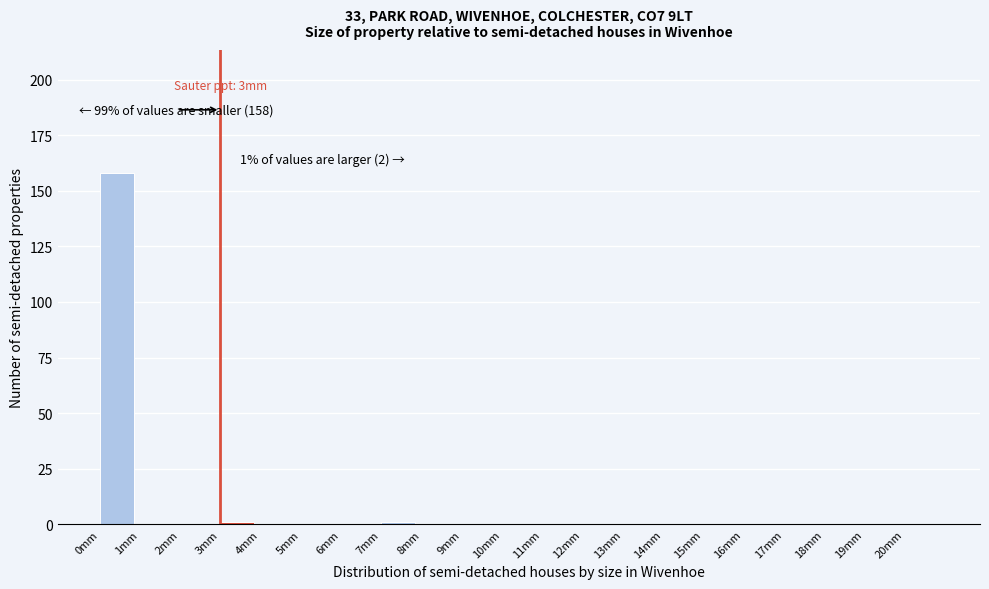

Which range on the x-axis has the tallest bar?

0 to 1